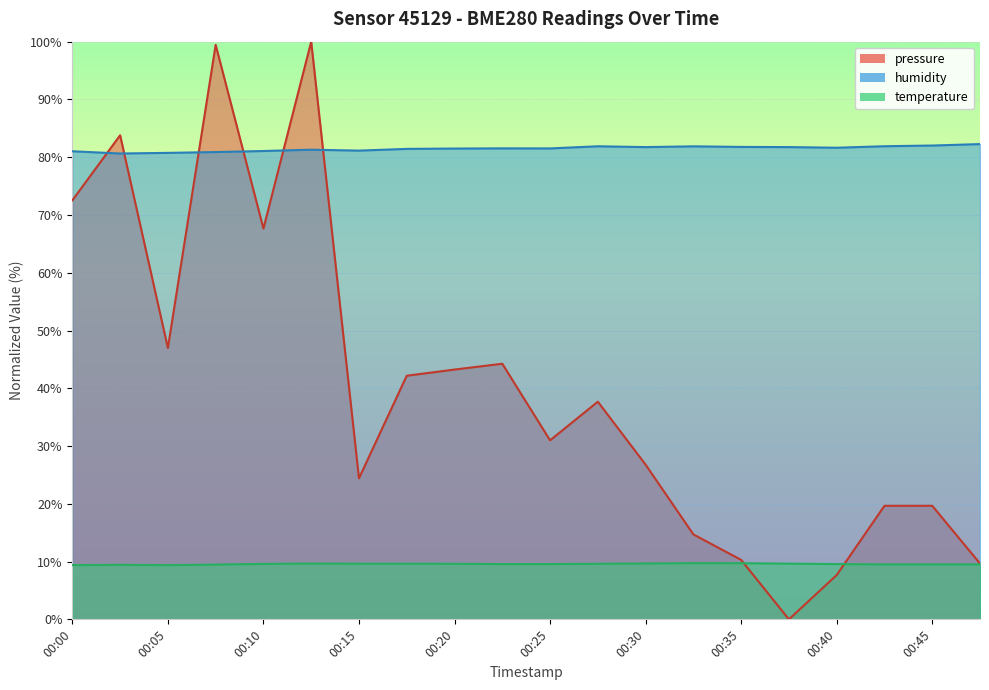

Is it true that temperature equals 6.1 at 00:30?

False